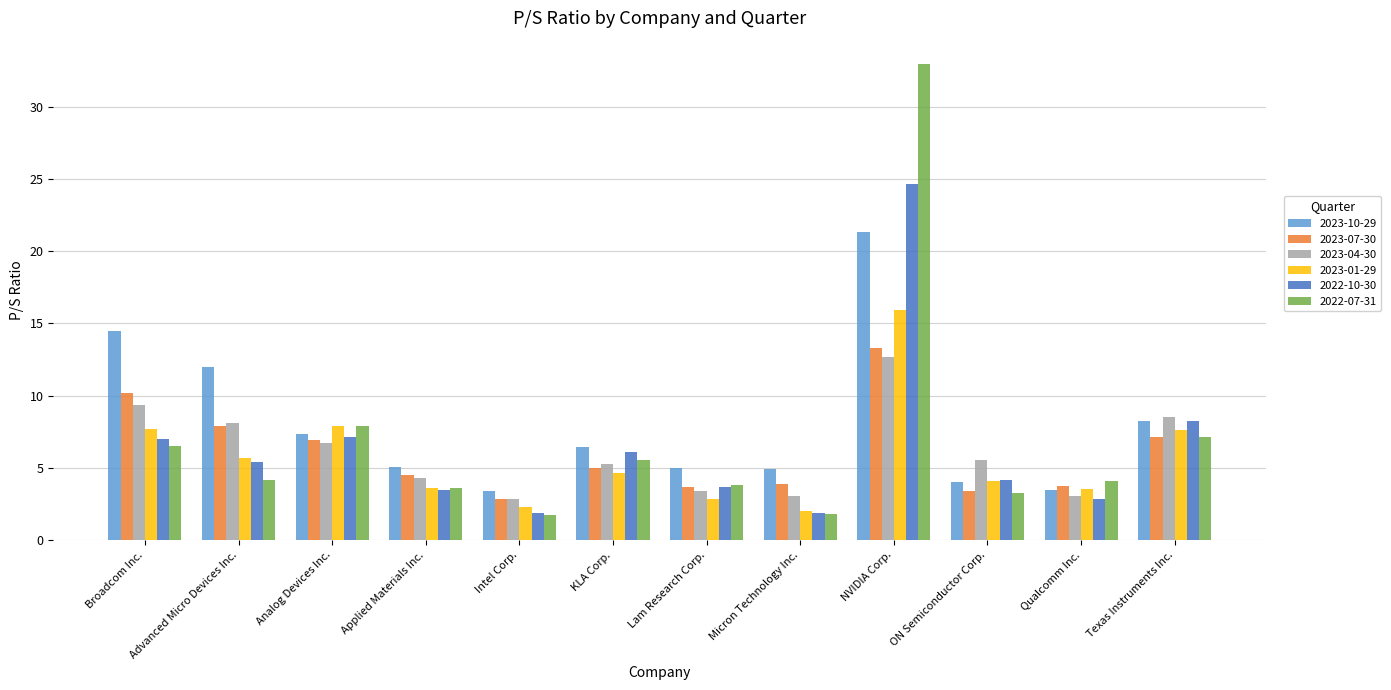

How many data points does each series have?

12